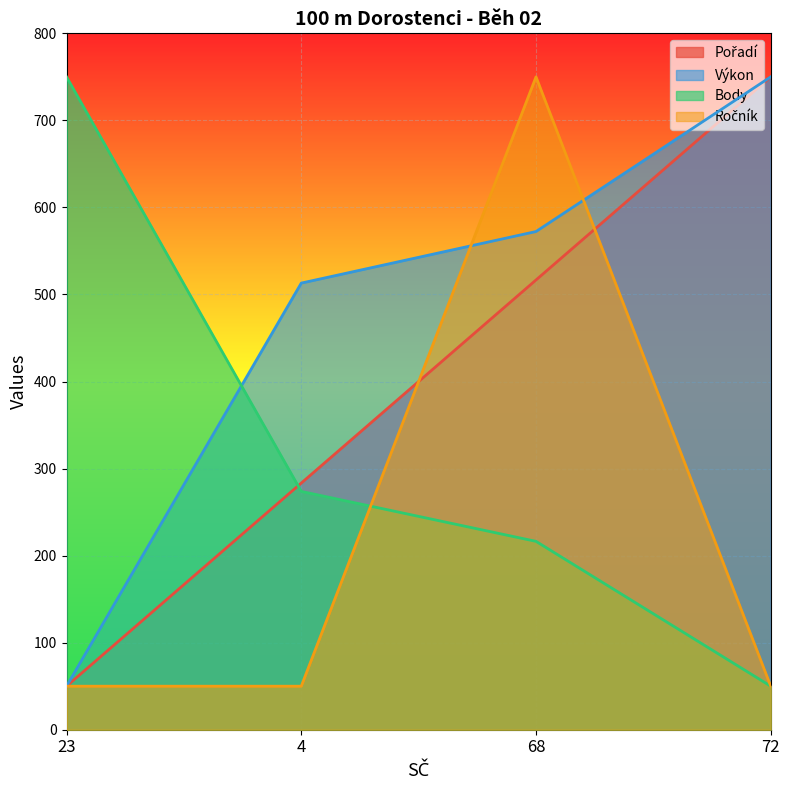

What is the label of the 1st point from the left?

23